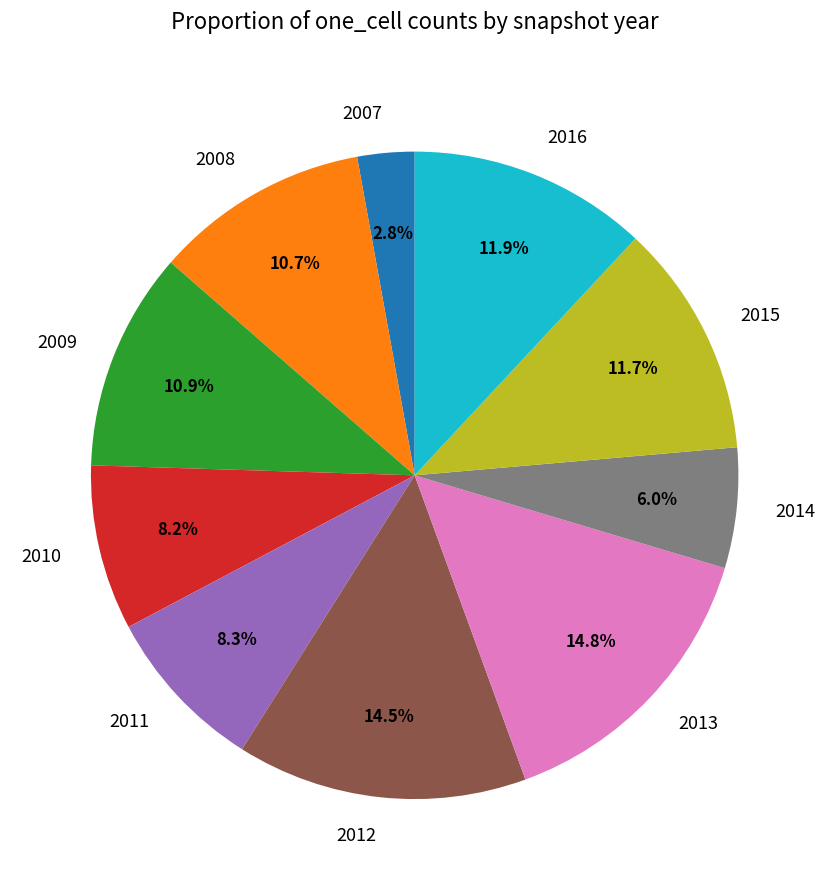

What is the smallest slice in the pie chart?

2007